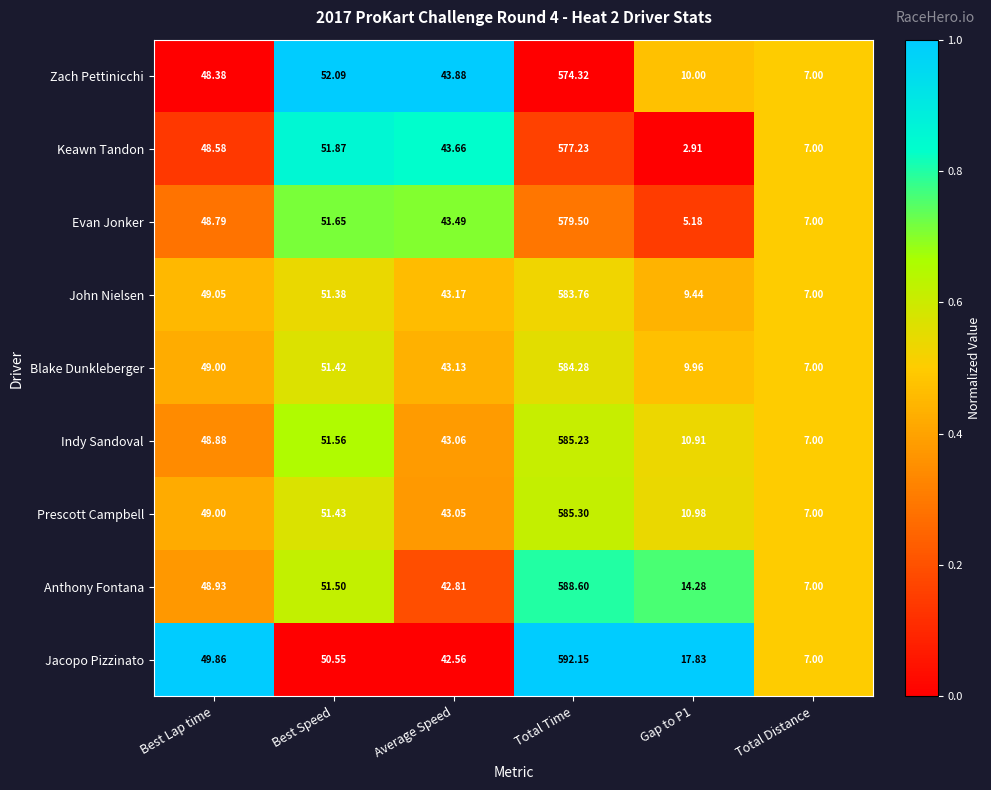

At which label does Keawn Tandon first exceed 48?

Best Lap time